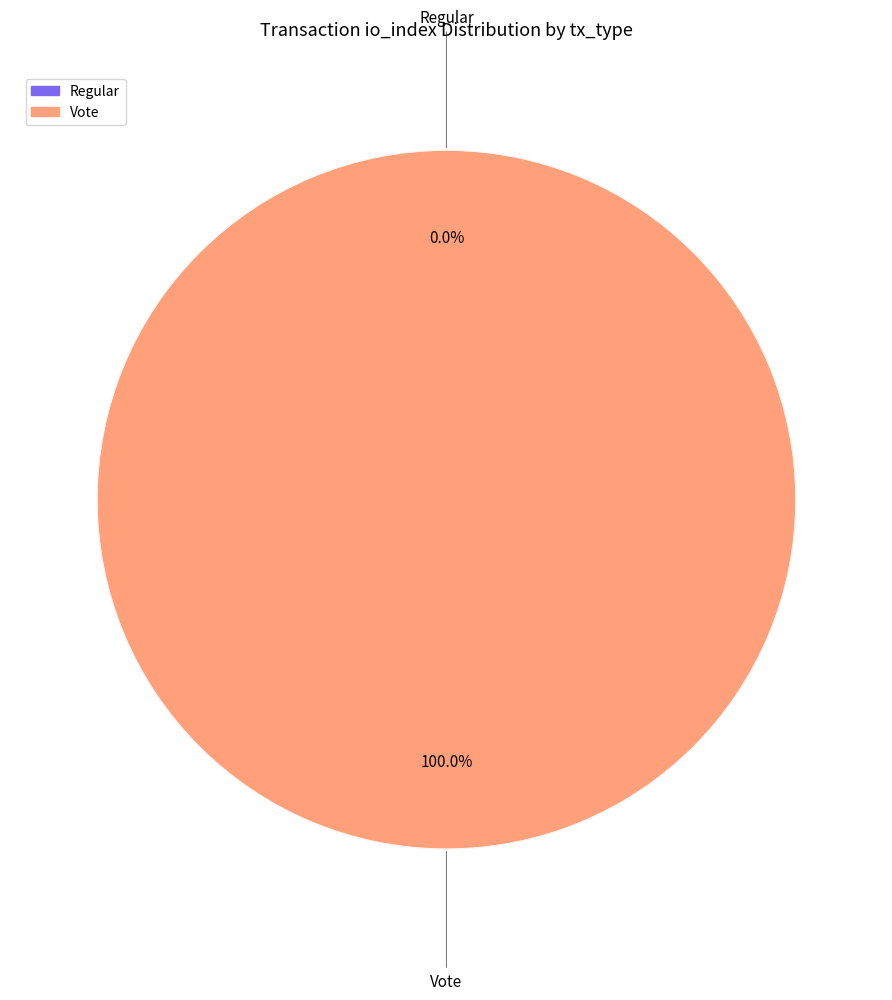

How many segments does this pie chart have?

2